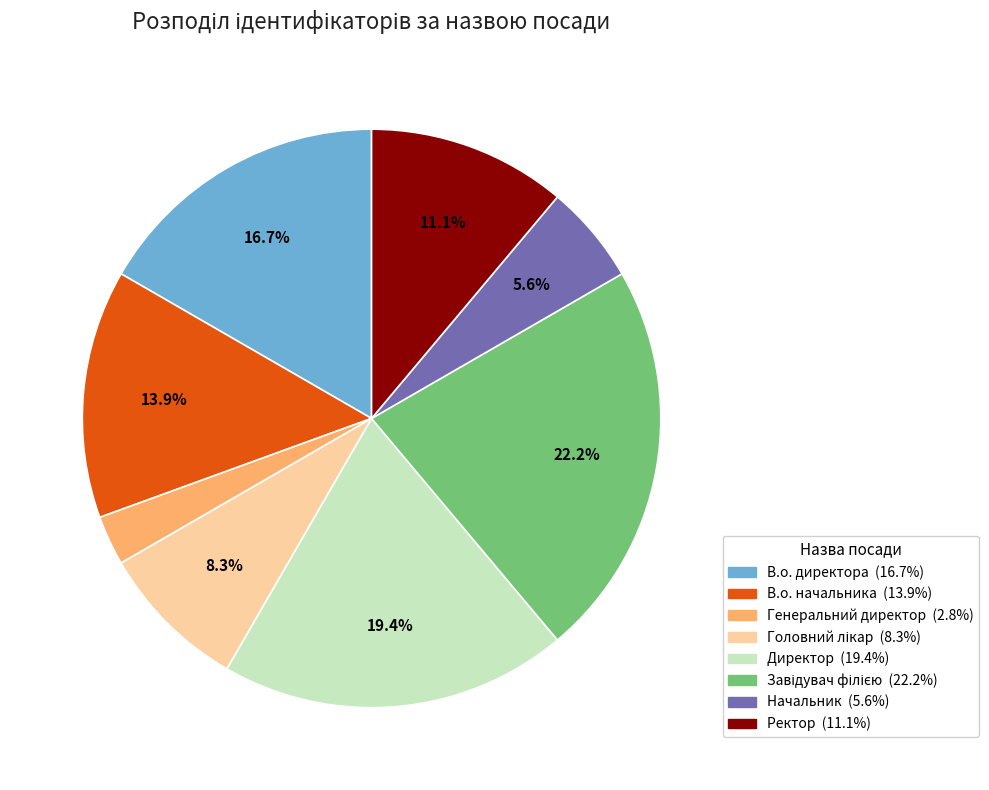

To the nearest percent, what is the average slice percentage?

12%